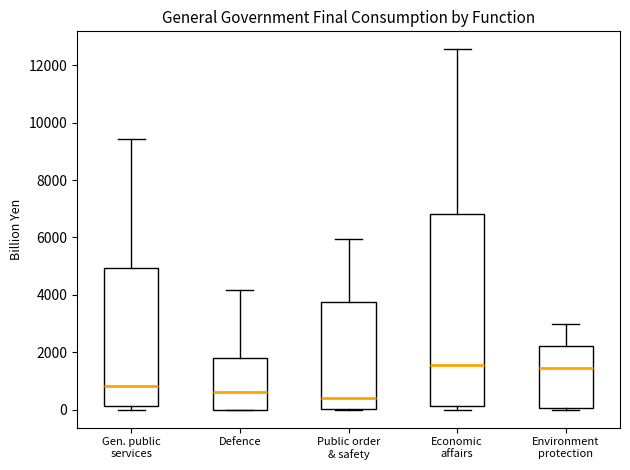

Reading left to right, read every box against the y-axis: the position of its median line, the range the box covers, and the ends of its whiskers. The values are not printed on the chart, so give them approximately, as read against the axis.

Gen. public services: median 800, box 200 to 5000, whiskers 0 to 9400
Defence: median 600, box 0 to 1800, whiskers 0 to 4200
Public order & safety: median 400, box 0 to 3800, whiskers 0 to 6000
Economic affairs: median 1600, box 200 to 6800, whiskers 0 to 12600
Environment protection: median 1400, box 0 to 2200, whiskers 0 to 3000